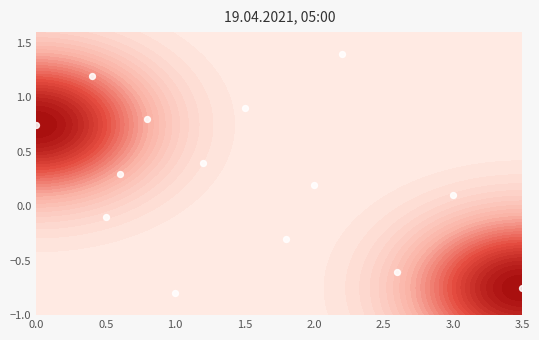

What is the difference between the maximum and second lowest values?

2.1